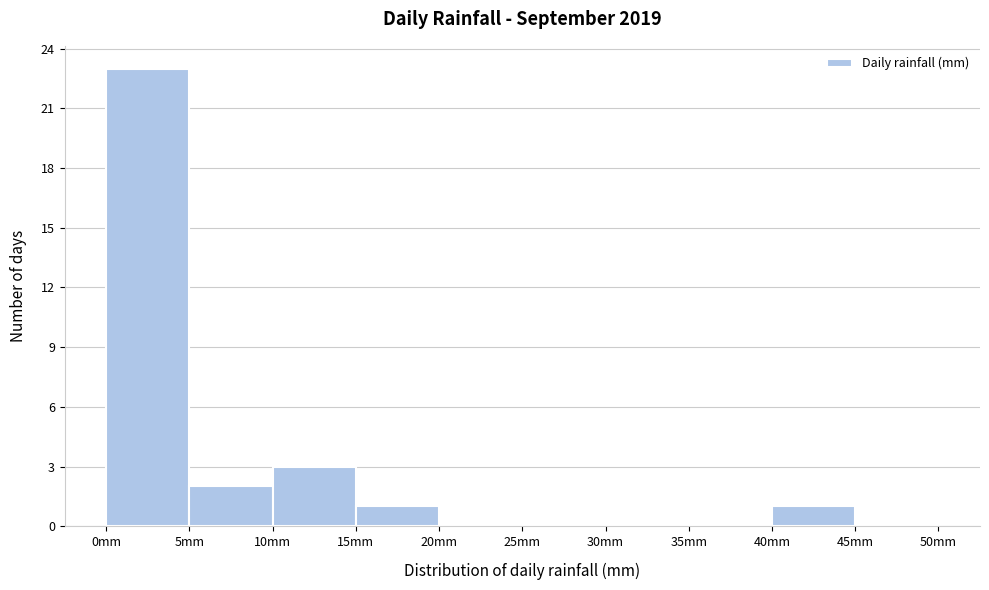

How tall is the bar that spans 5 to 10 on the x-axis? The values are not printed on the chart, so give them approximately, as read against the axis.

2